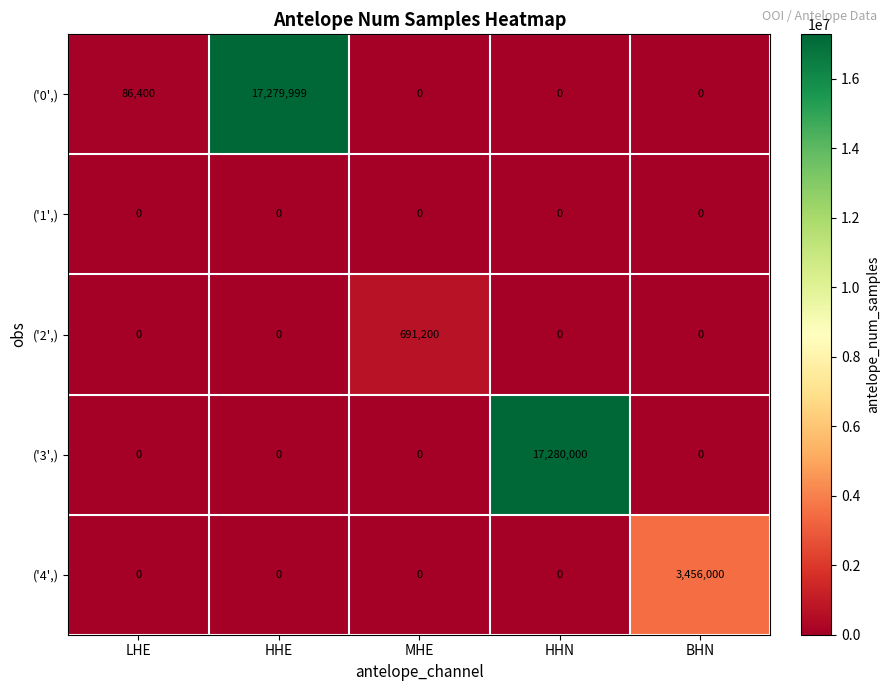

How many distinct data groups are displayed?

5